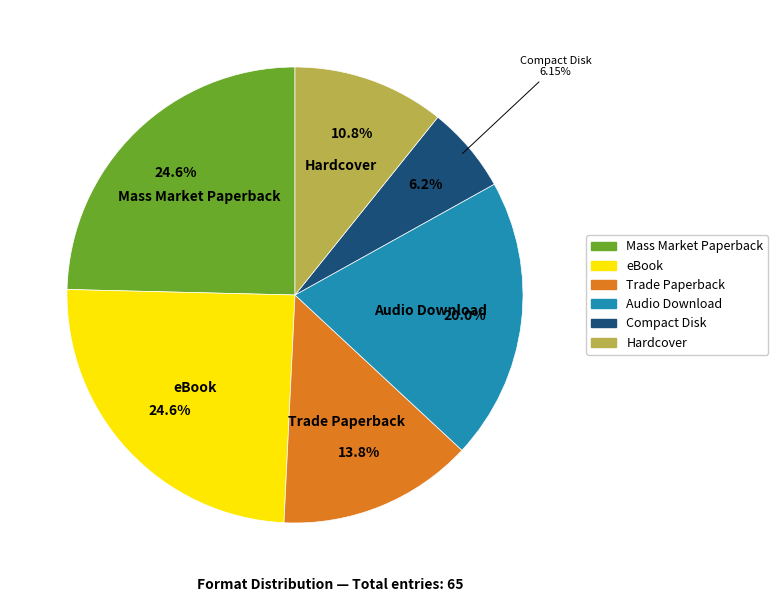

True or false: Mass Market Paperback accounts for 25% of the total.

True